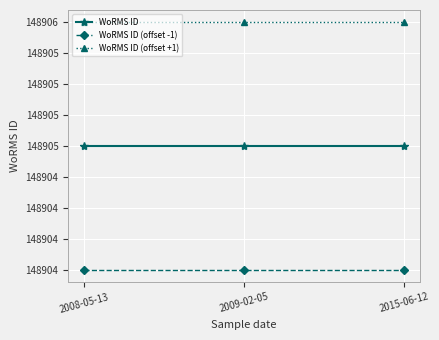

Which series changed the most between 2008-05-13 and 2009-02-05?

WoRMS ID